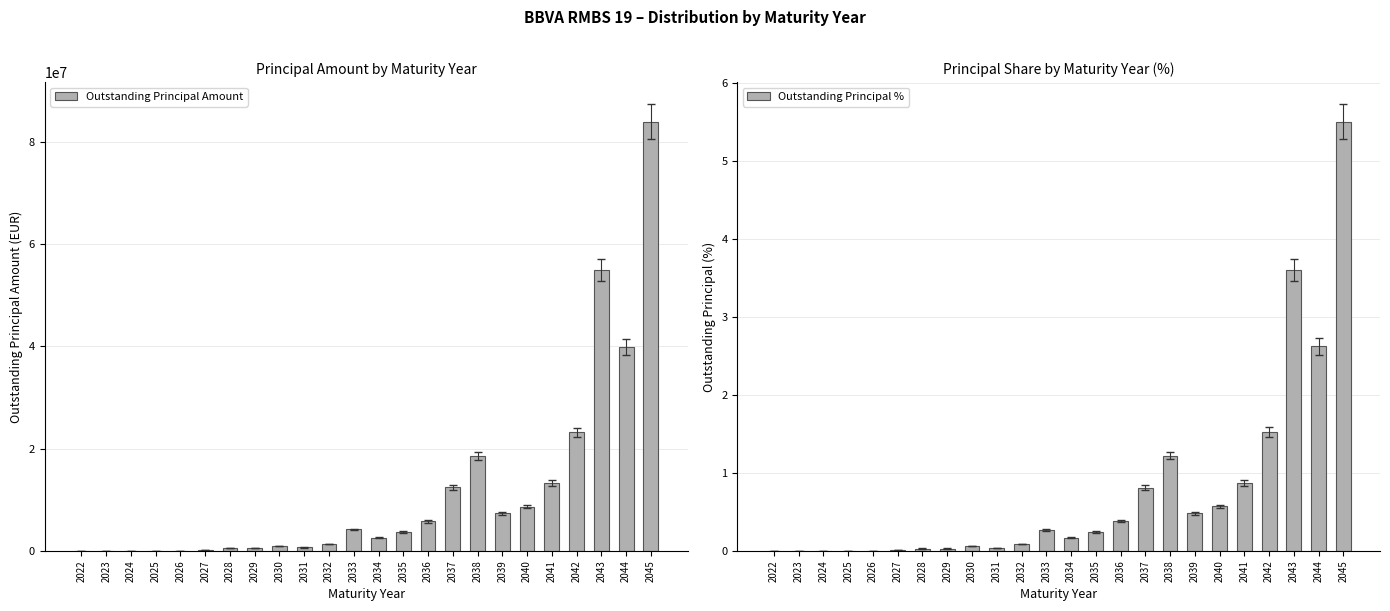

How many bars are there in each group?

2